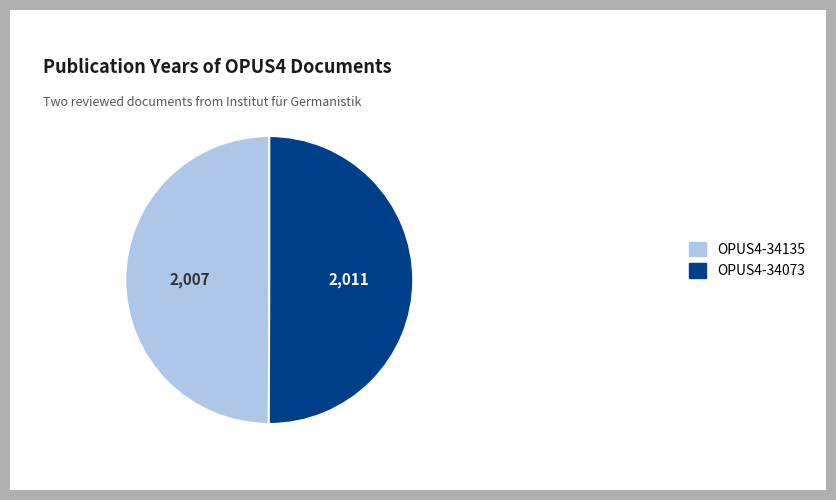

Count the number of slices in the pie.

2